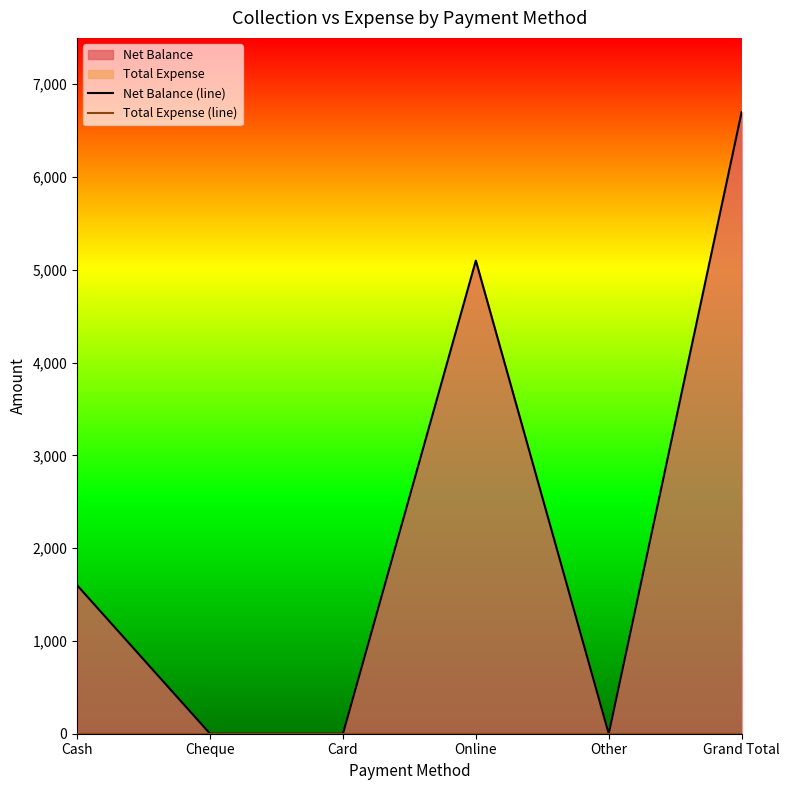

Reading left to right, transcribe all the data shown in this chart.

Net Balance (line): Cash=1600	Cheque=0	Card=0	Online=5100	Other=0	Grand Total=6700
Total Expense (line): Cash=0	Cheque=0	Card=0	Online=0	Other=0	Grand Total=0